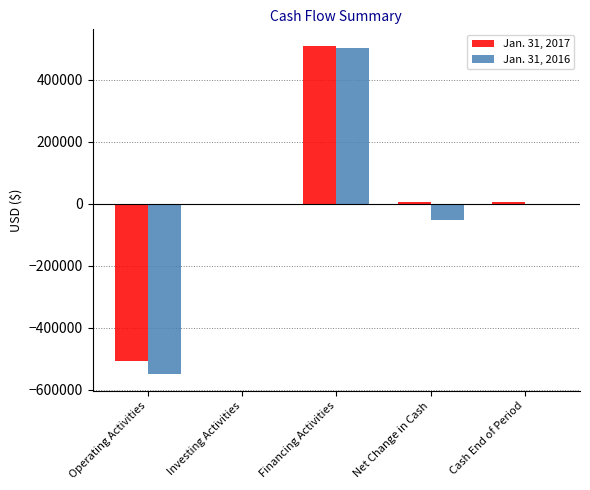

How many categories are shown in the chart?

5